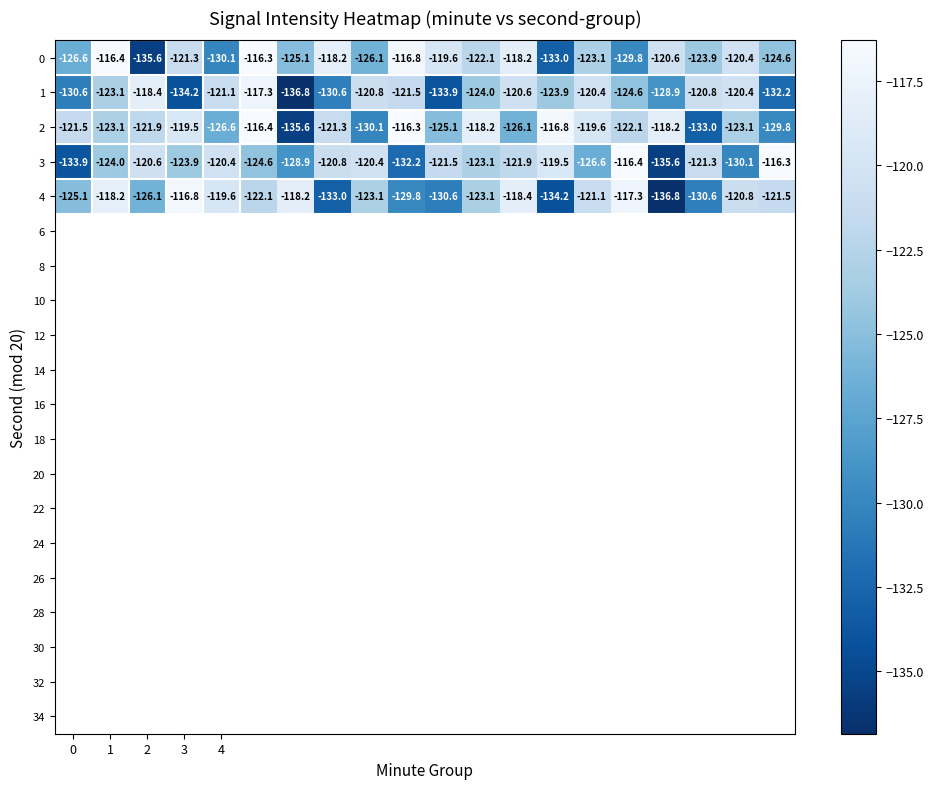

Which series has the widest spread of values?

4